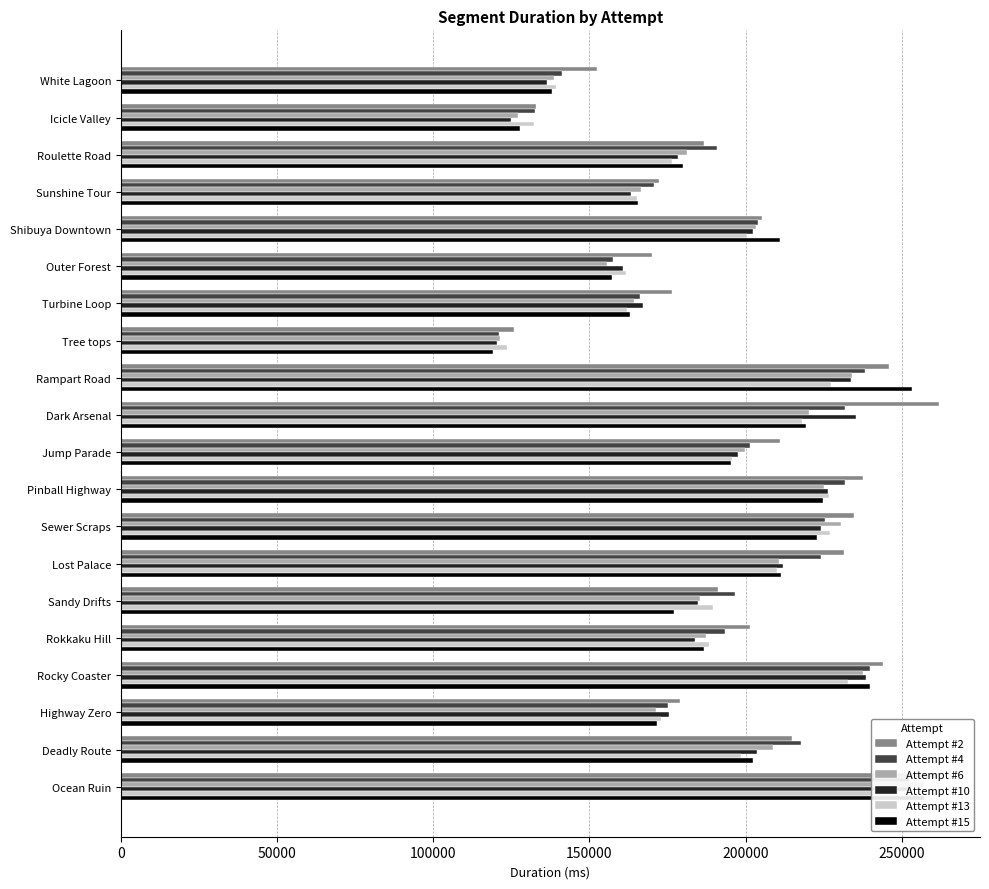

Which series has the widest spread of values?

Attempt #15